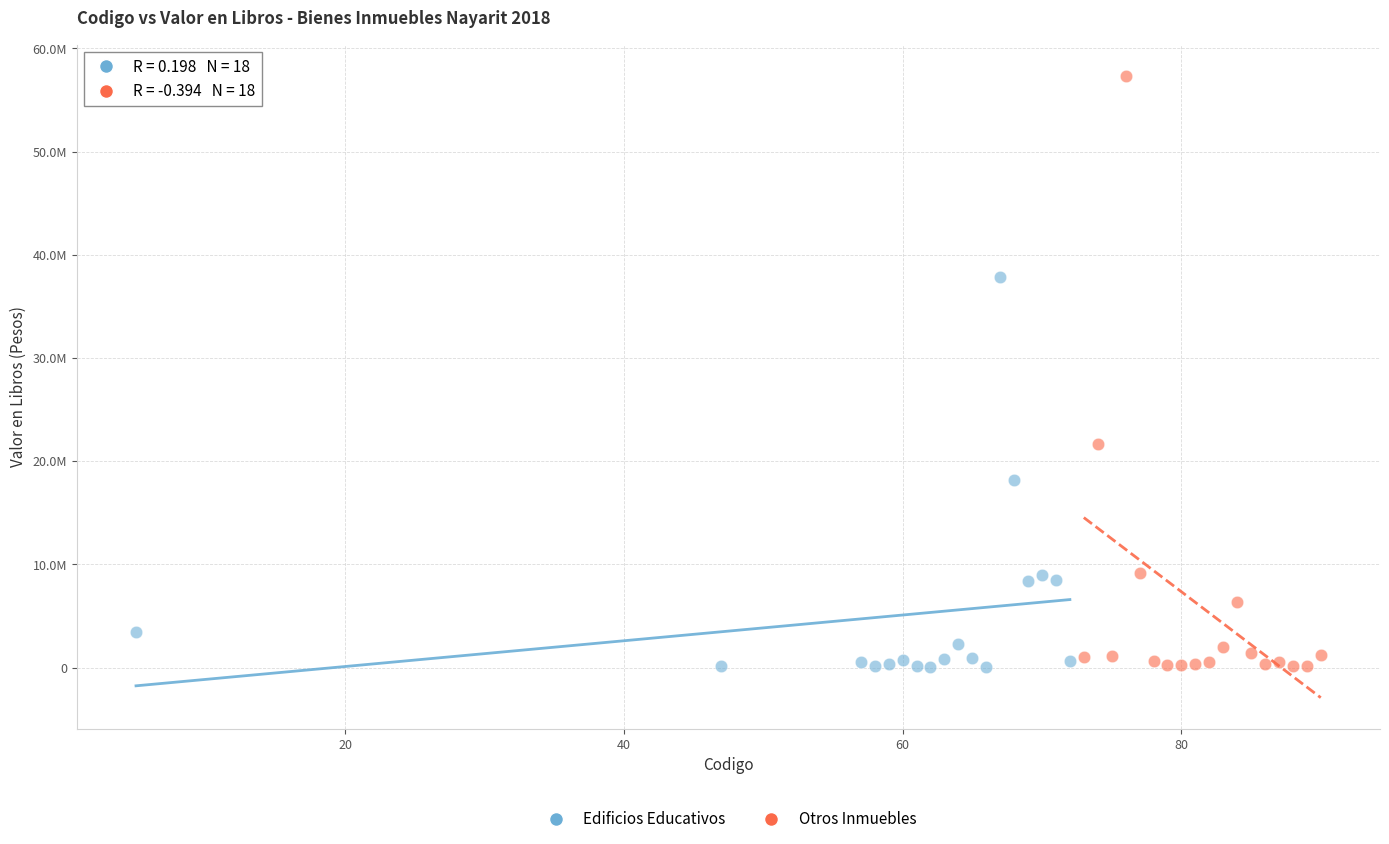

Which series contains the highest Y value?

Otros Inmuebles